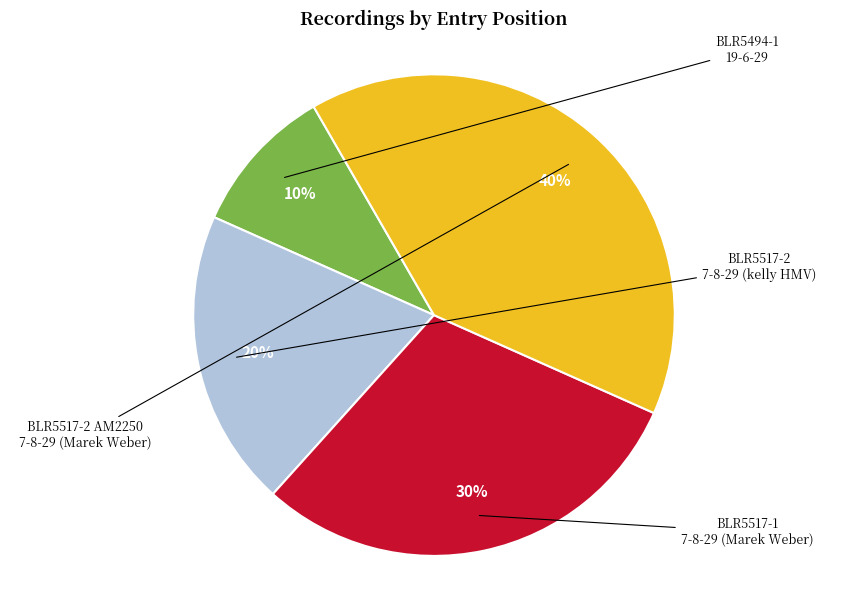

Does any single category account for the majority?

No